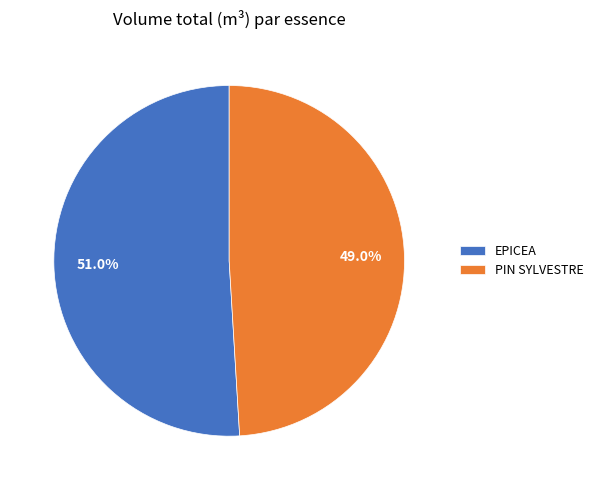

Between PIN SYLVESTRE and EPICEA, which is larger?

EPICEA